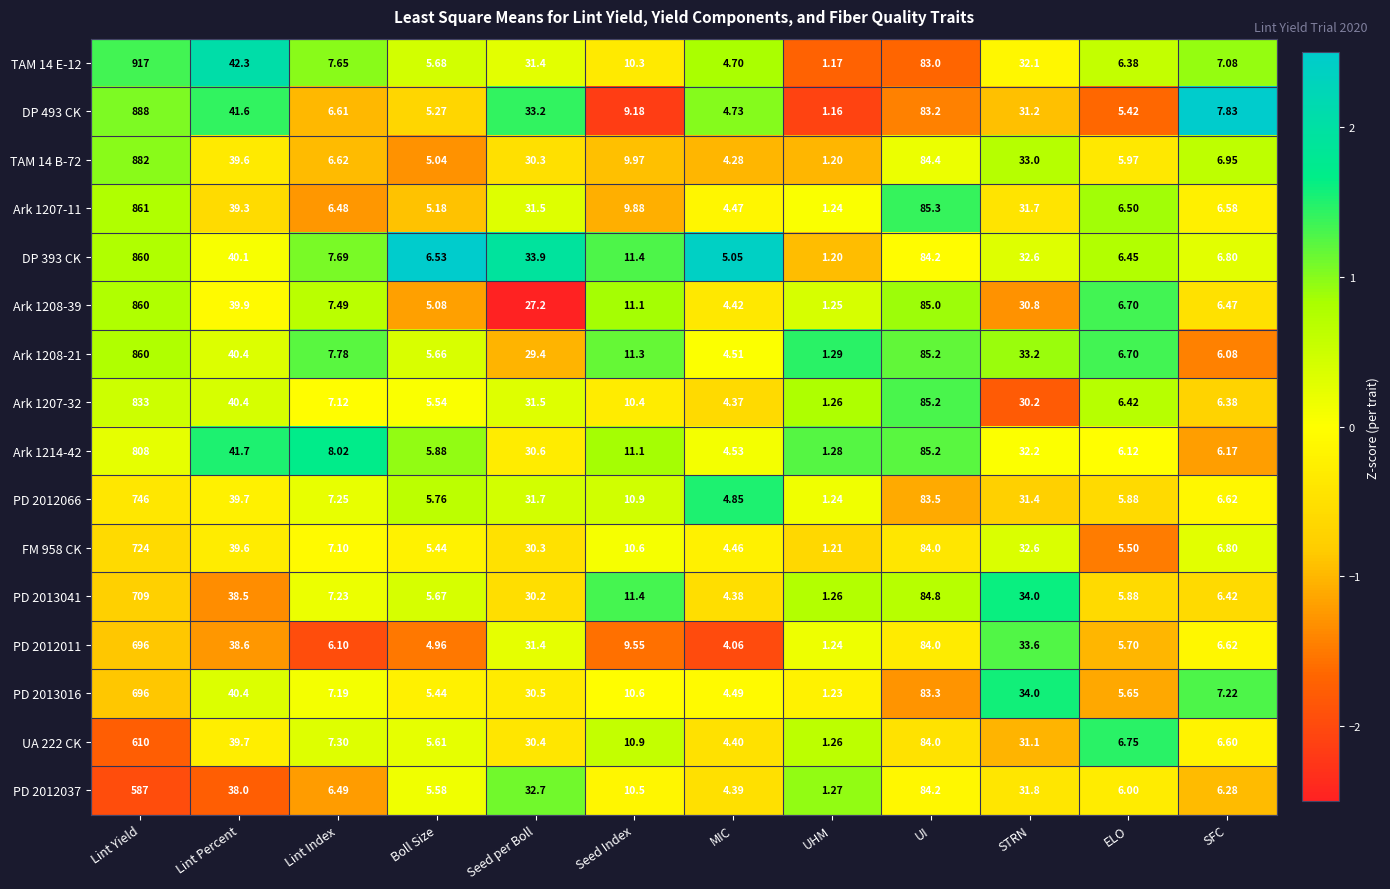

Where is PD 2012011 nearest to the value 348?

UI